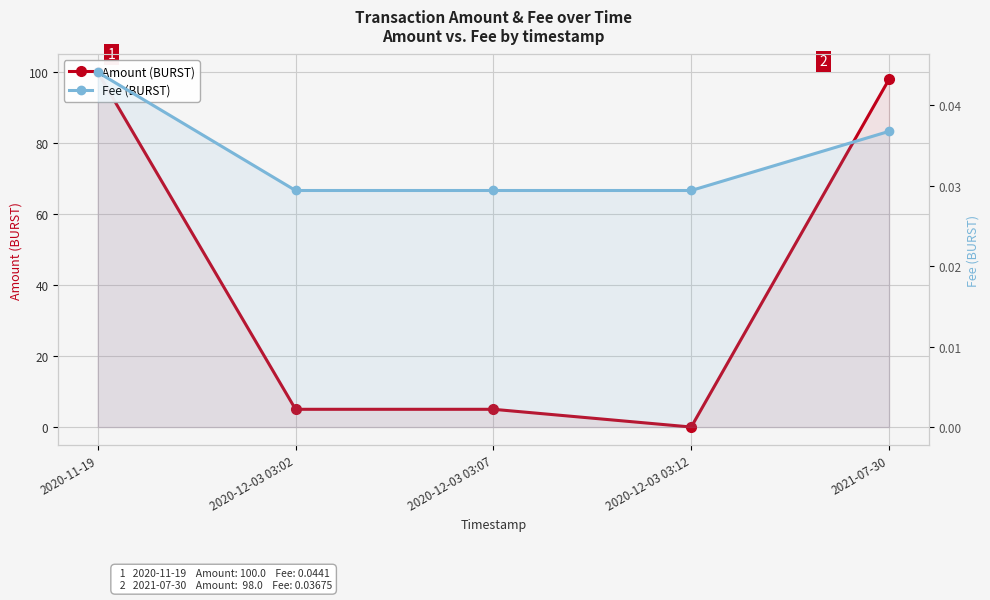

List the series in order of their peak value, lowest first.

Fee (BURST), Amount (BURST)